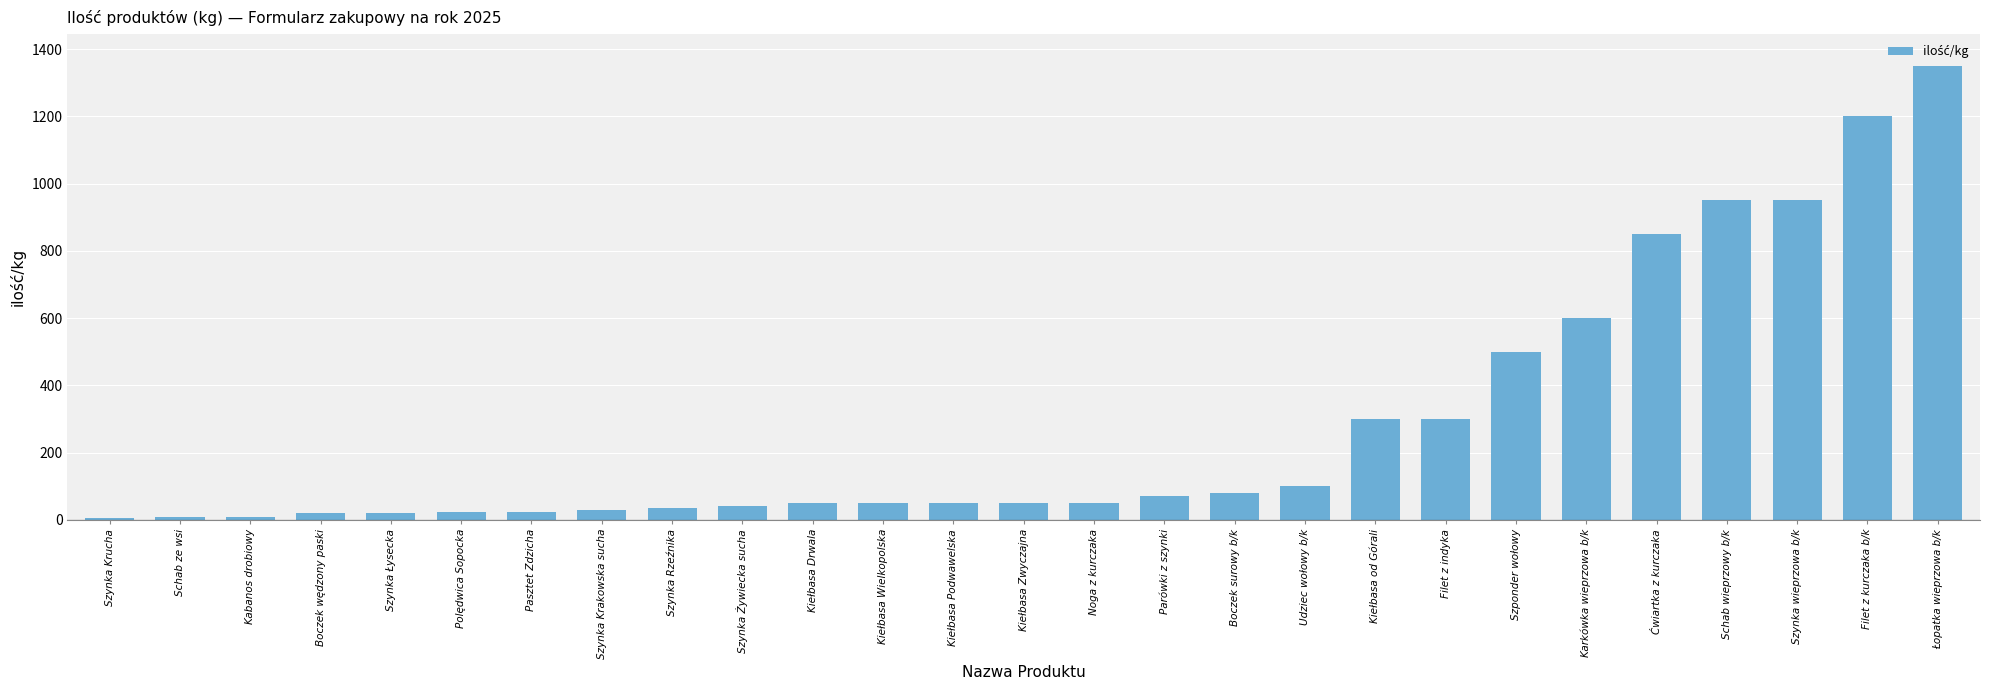

Which has a higher value, Filet z indyka or Ćwiartka z kurczaka?

Ćwiartka z kurczaka